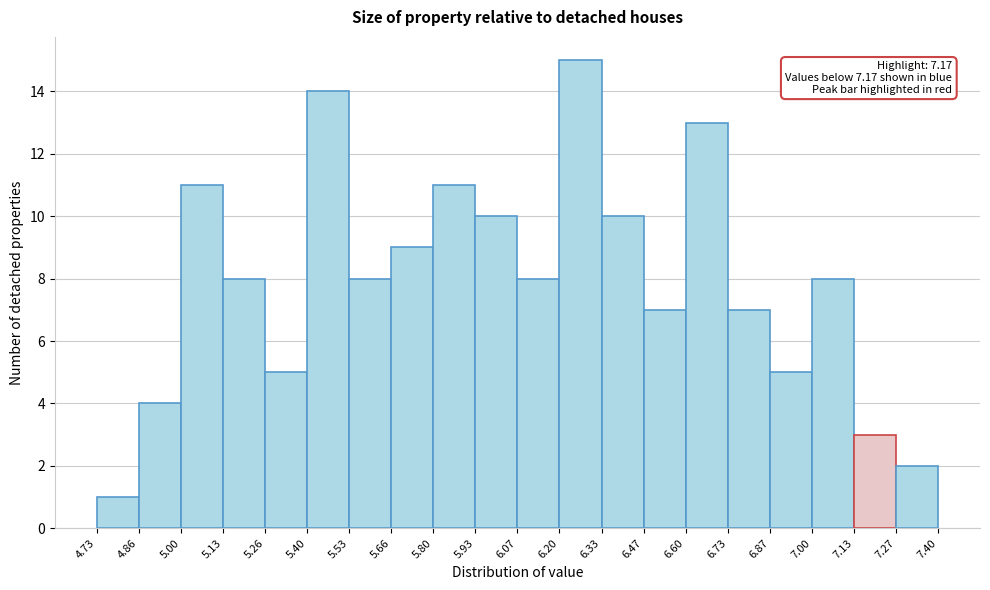

Which range on the x-axis has the tallest bar?

6.20 to 6.33